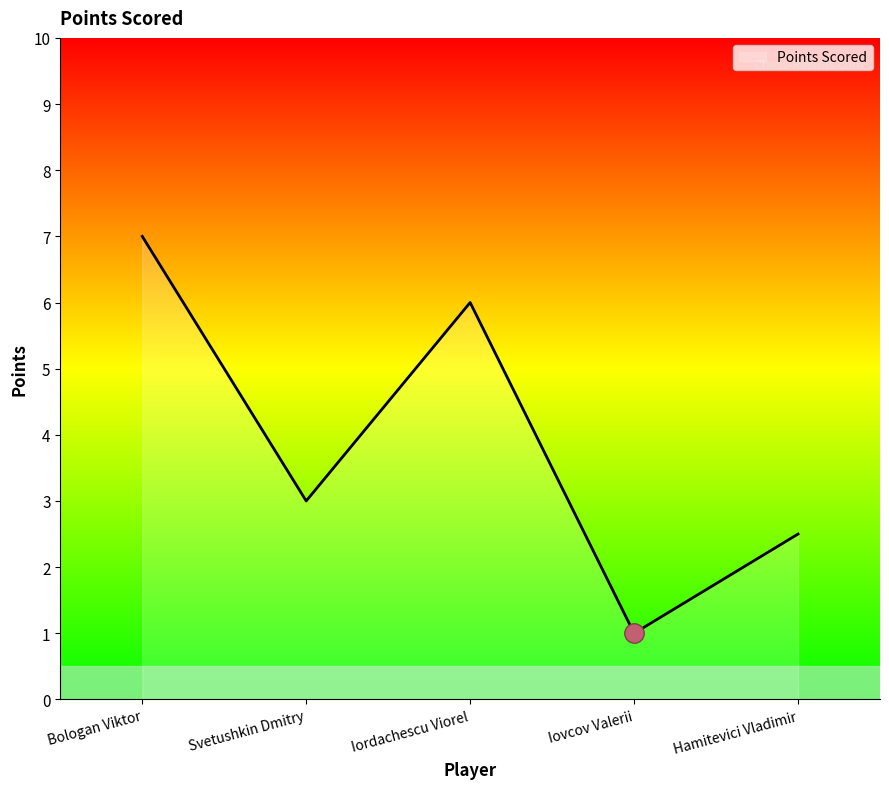

What position from the left is Hamitevici Vladimir?

5